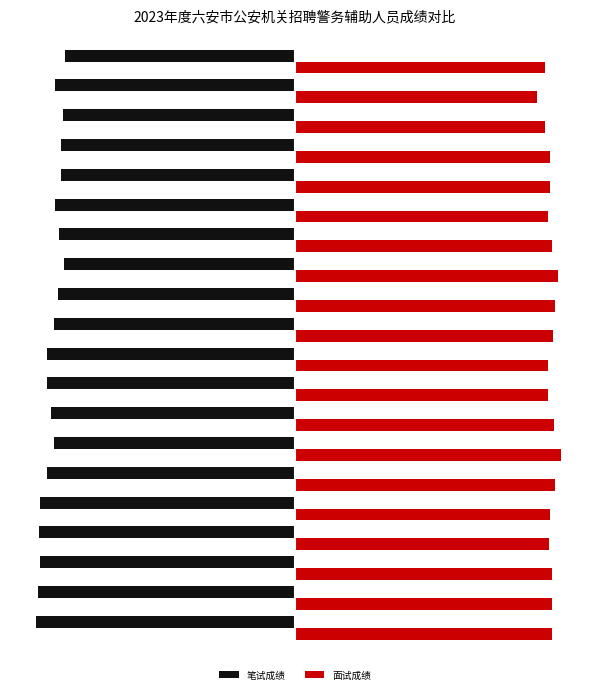

What are all the series names shown in the legend?

笔试成绩, 面试成绩